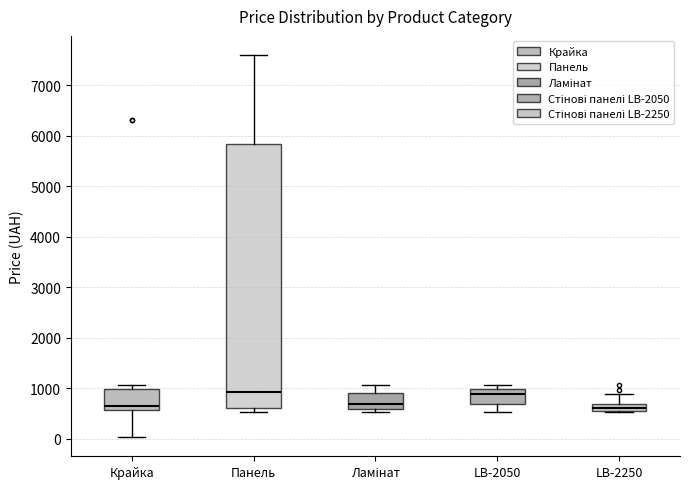

Where is the upper edge of the box for Панель on the y-axis? The values are not printed on the chart, so give them approximately, as read against the axis.

5800